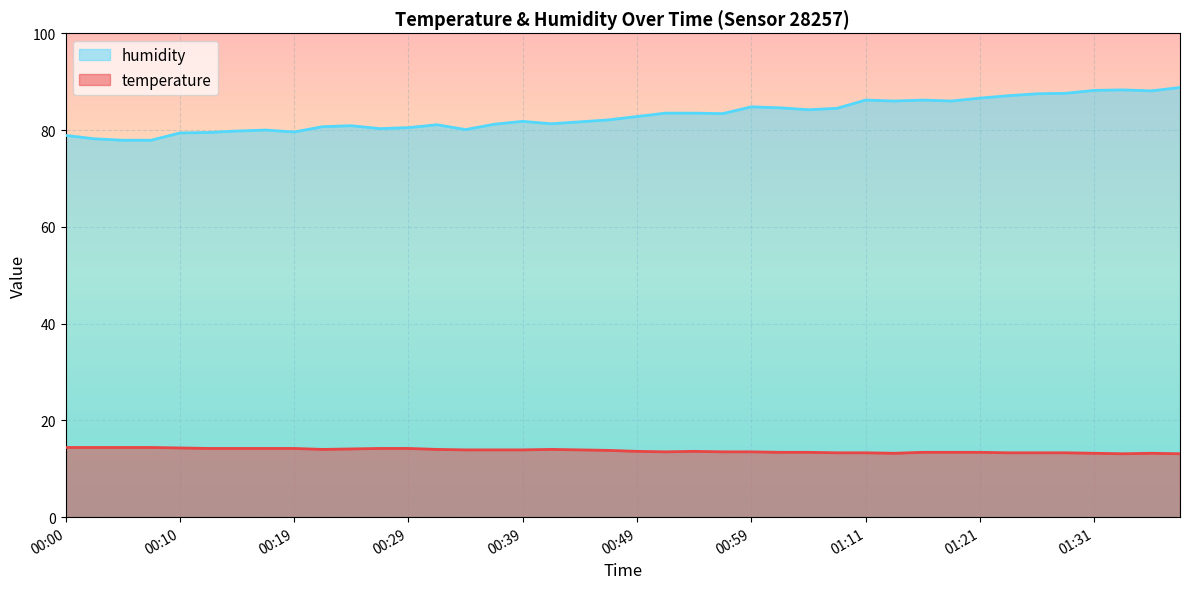

What are all the series names shown in the legend?

humidity, temperature